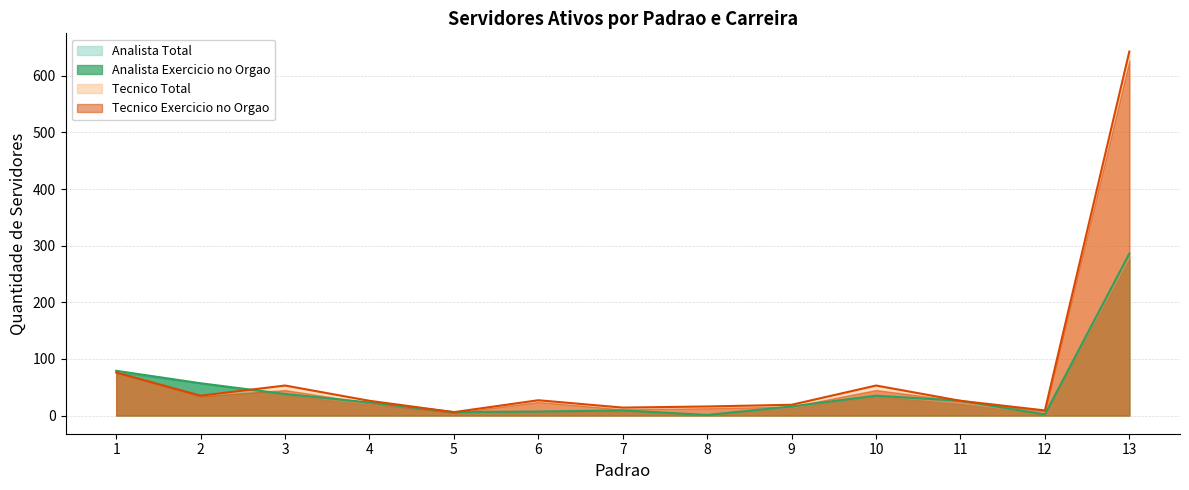

What are all the series names shown in the legend?

Analista Total, Analista Exercicio no Orgao, Tecnico Total, Tecnico Exercicio no Orgao